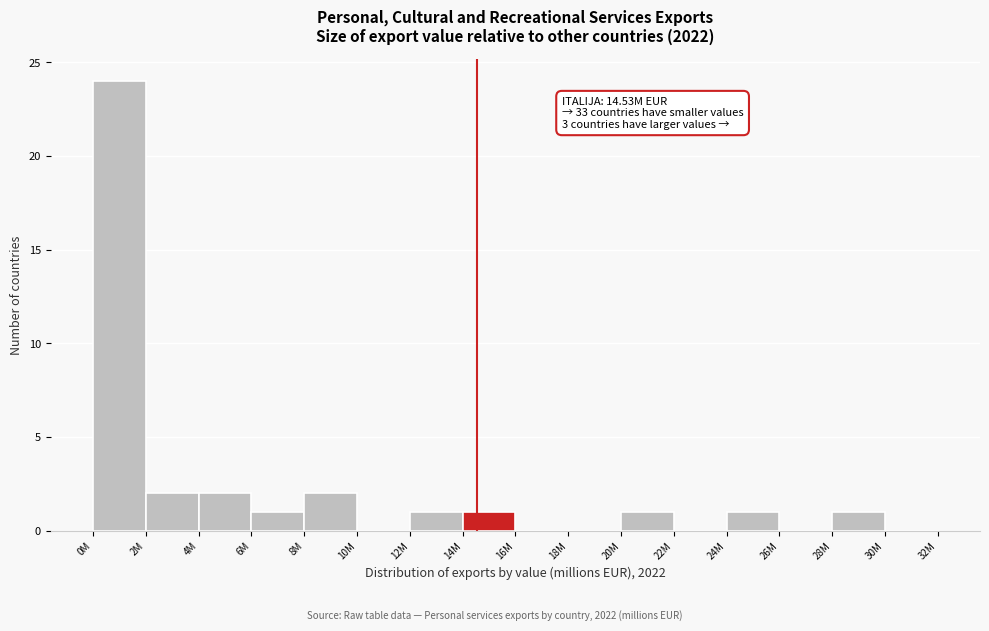

Reading left to right, transcribe all the data shown in this chart.

0M=24	2M=2	4M=2	6M=1	8M=2	10M=0	12M=1	14M=1	16M=0	18M=0	20M=1	22M=0	24M=1	26M=0	28M=1	30M=0